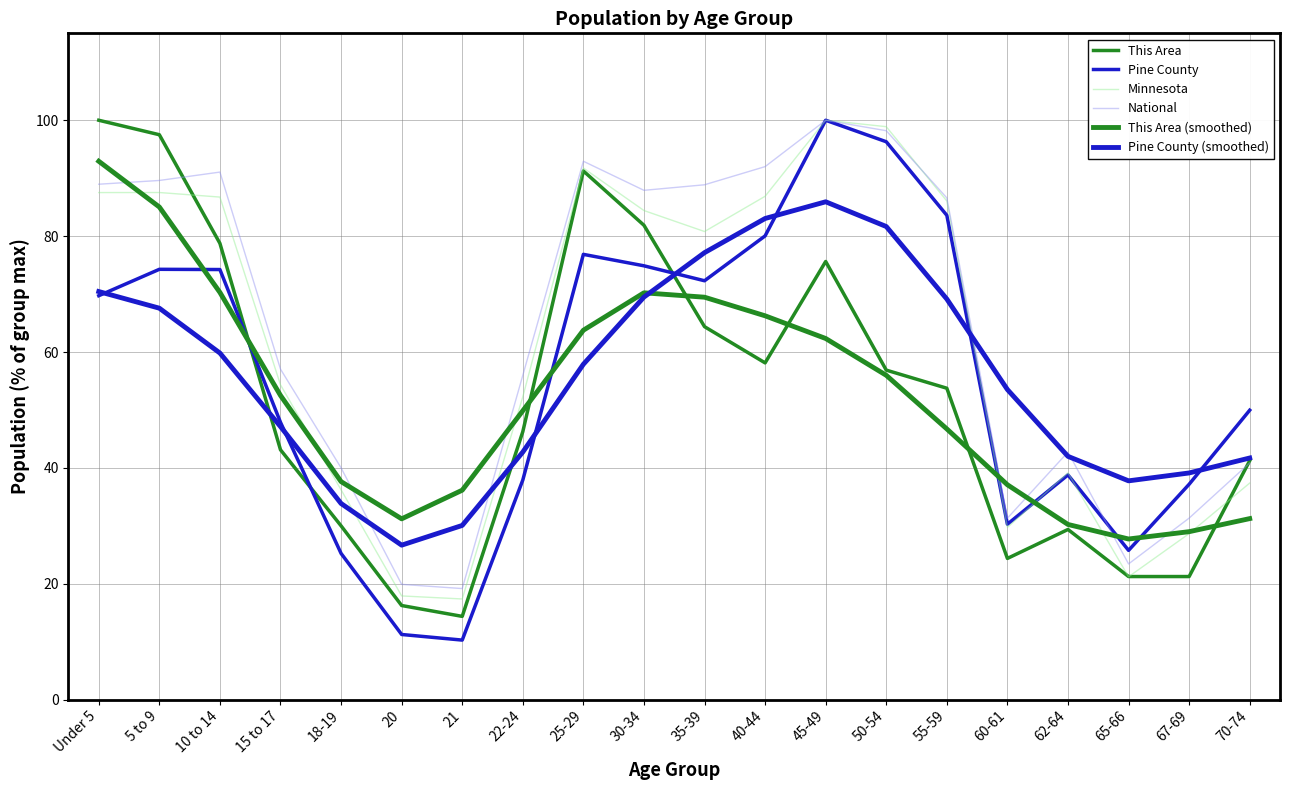

Reading left to right, transcribe all the data shown in this chart.

This Area: 100.0	97.5	78.8	43.1	30.0	16.2	14.4	46.2	91.2	81.9	64.4	58.1	75.6	56.9	53.8	24.4	29.4	21.2	21.2	41.2
Pine County: 69.7	74.3	74.2	47.9	25.2	11.2	10.3	37.9	76.9	74.9	72.3	80.0	100.0	96.3	83.6	30.3	38.8	25.8	37.2	50.0
Minnesota: 87.5	87.5	86.7	54.3	36.2	17.9	17.4	52.3	91.7	84.4	80.8	86.9	100.0	98.9	86.1	29.7	39.1	21.2	28.7	37.4
National: 89.0	89.6	91.1	57.0	40.0	19.9	19.2	56.0	92.9	87.9	88.9	92.0	100.0	98.2	86.6	31.3	42.7	23.4	31.3	40.9
This Area (smoothed): 92.9	85.0	70.3	52.5	37.6	31.2	36.2	49.9	63.8	70.2	69.5	66.2	62.3	56.0	46.7	37.1	30.2	27.7	29.0	31.2
Pine County (smoothed): 70.4	67.6	59.8	47.1	33.9	26.7	30.1	42.7	57.9	69.5	77.2	83.0	85.9	81.7	69.1	53.5	42.0	37.8	39.1	41.7